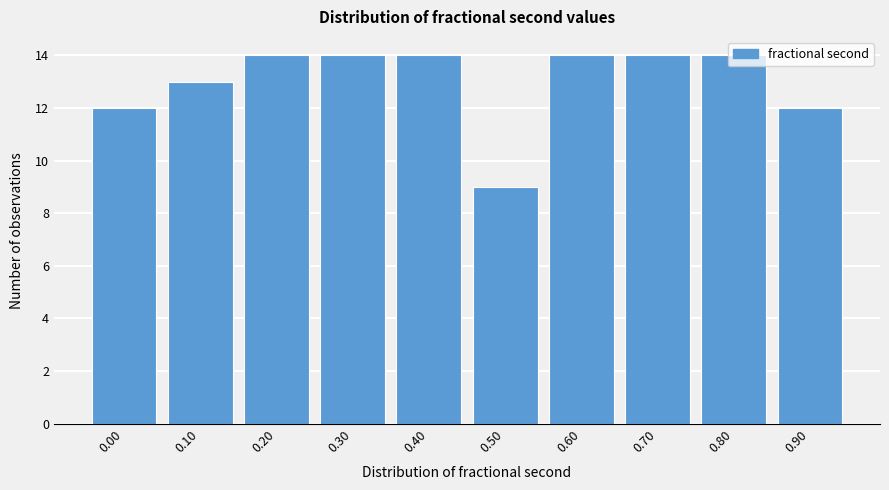

Read the value at 0.40.

14